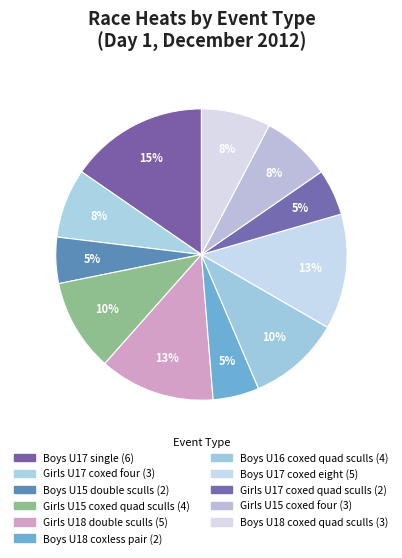

To the nearest percent, what is the difference between the largest and smallest slice percentages?

10%